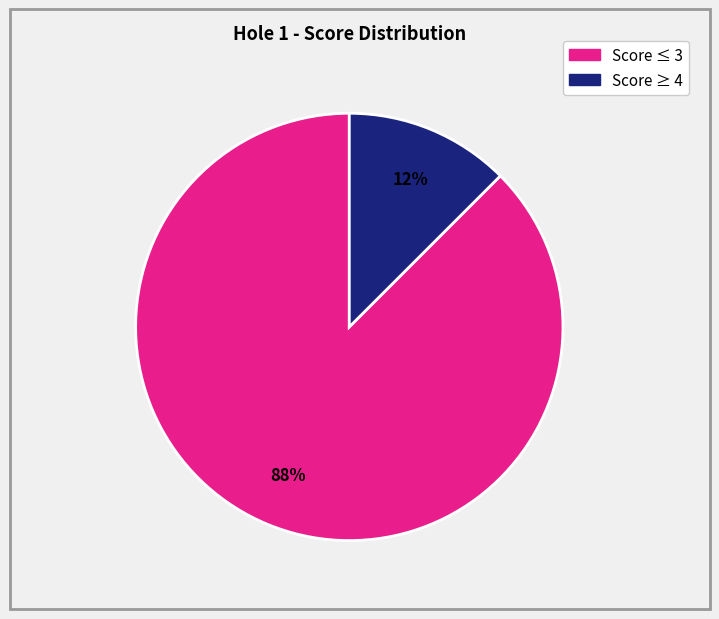

Does any single category account for the majority?

Yes